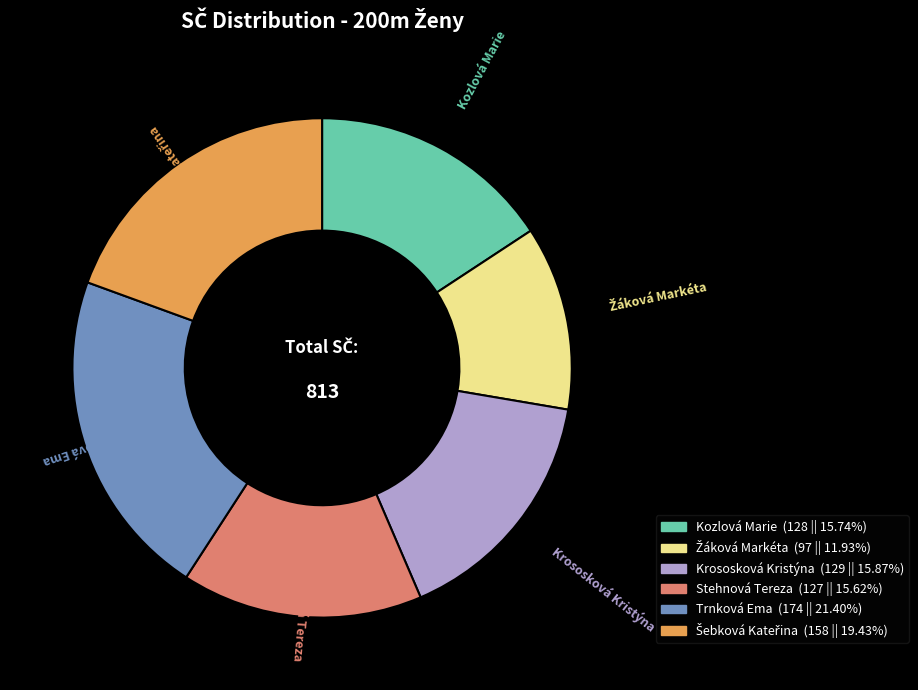

What is the largest slice in the pie chart?

Trnková Ema